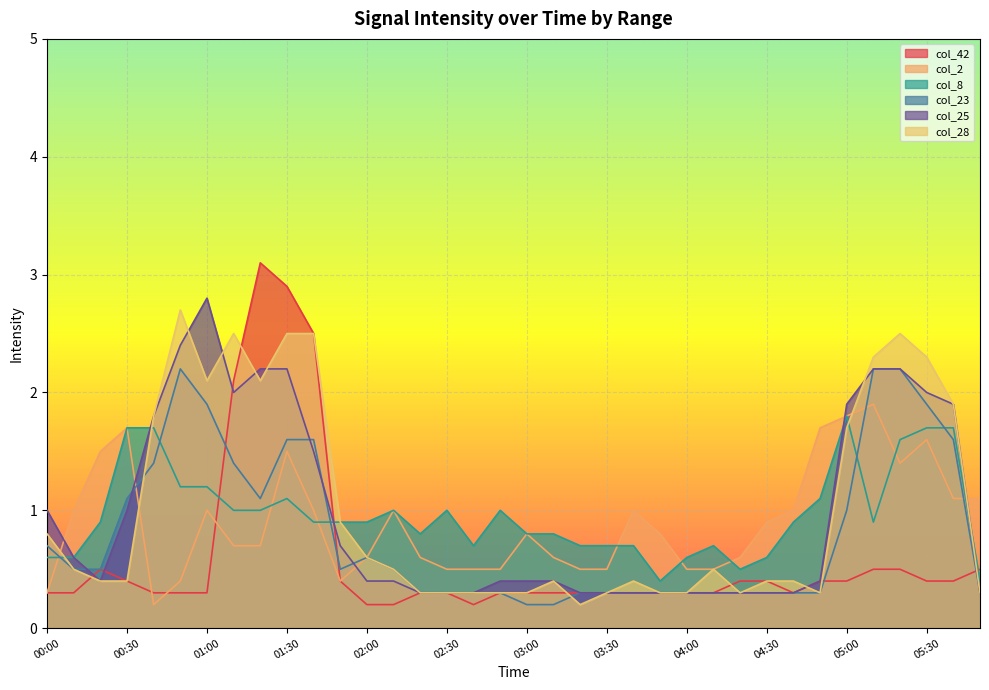

At which category does col_2 reach its first local valley?

00:40